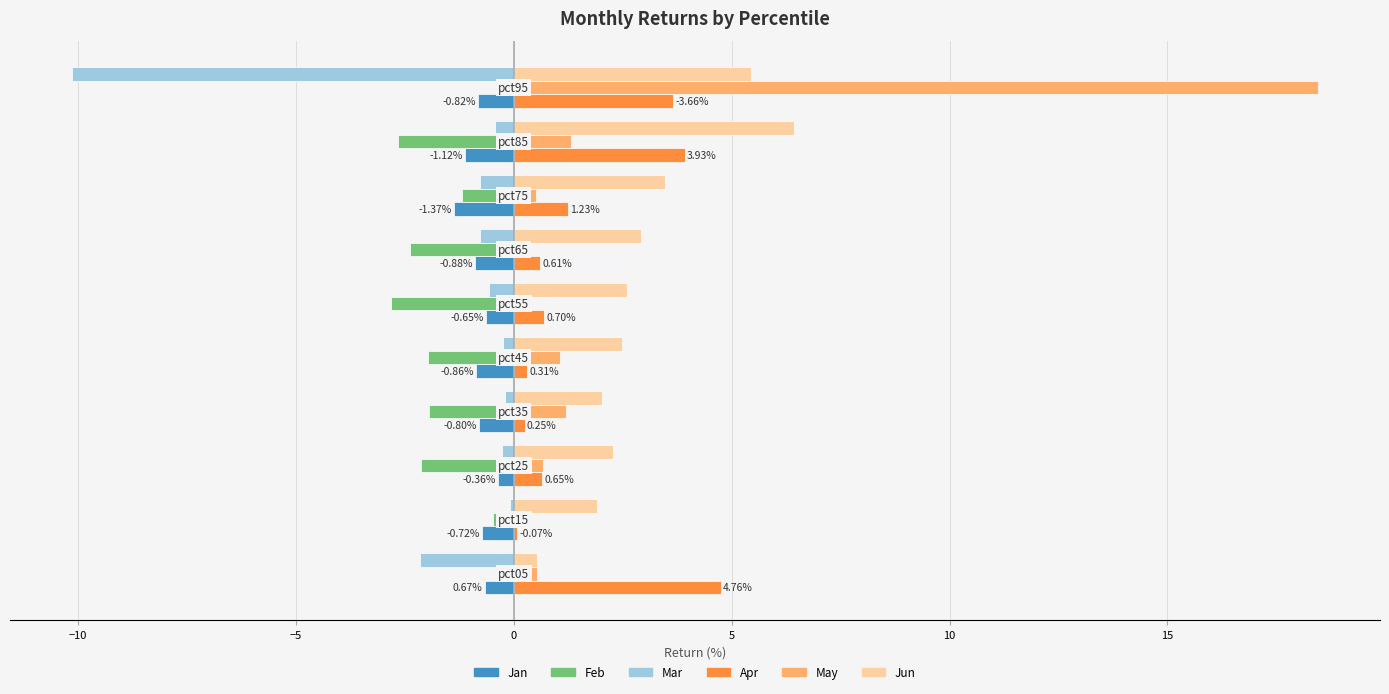

What is the sum of all Mar values?

-15.7